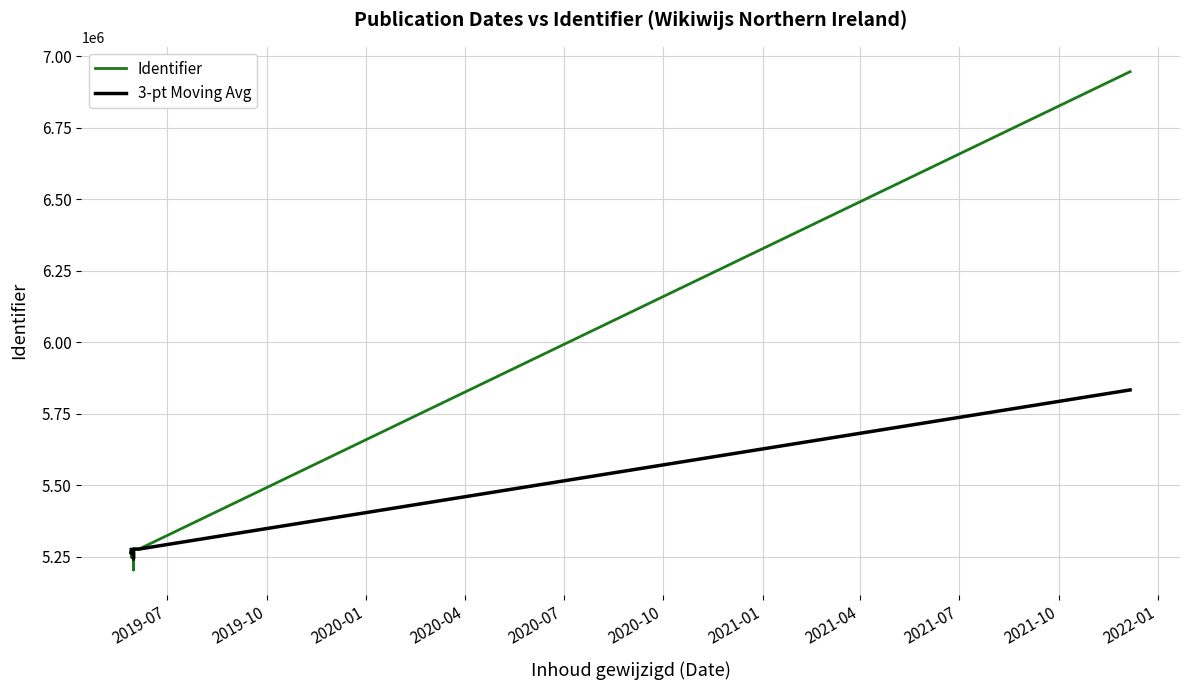

What is the difference between the maximum and minimum values in the Identifier series?

1743200.0